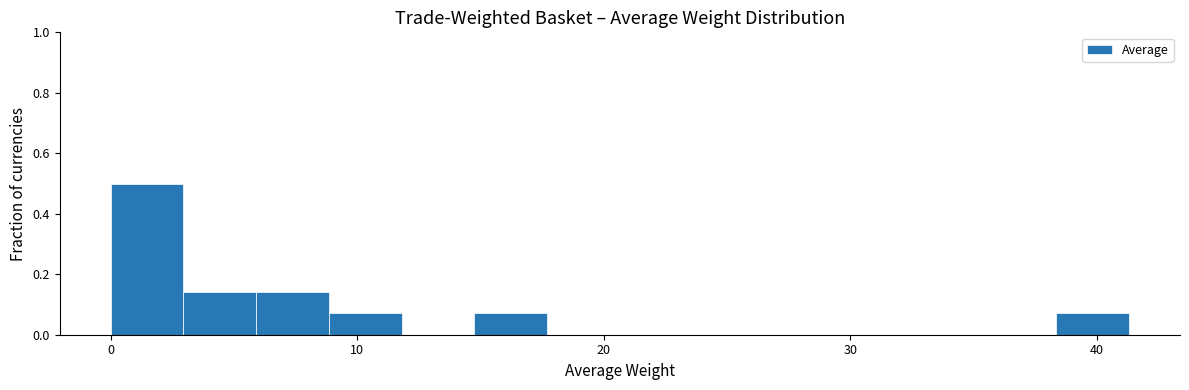

Around what value on the x-axis is the tallest bar? Give the approximate position of its centre, as read against the axis.

1